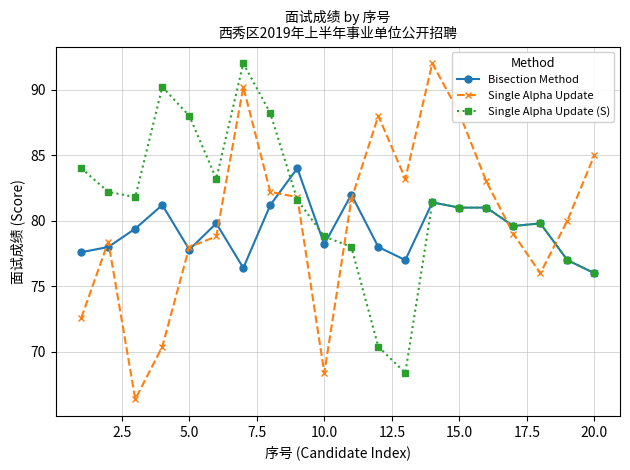

How many lines are shown in the chart?

3